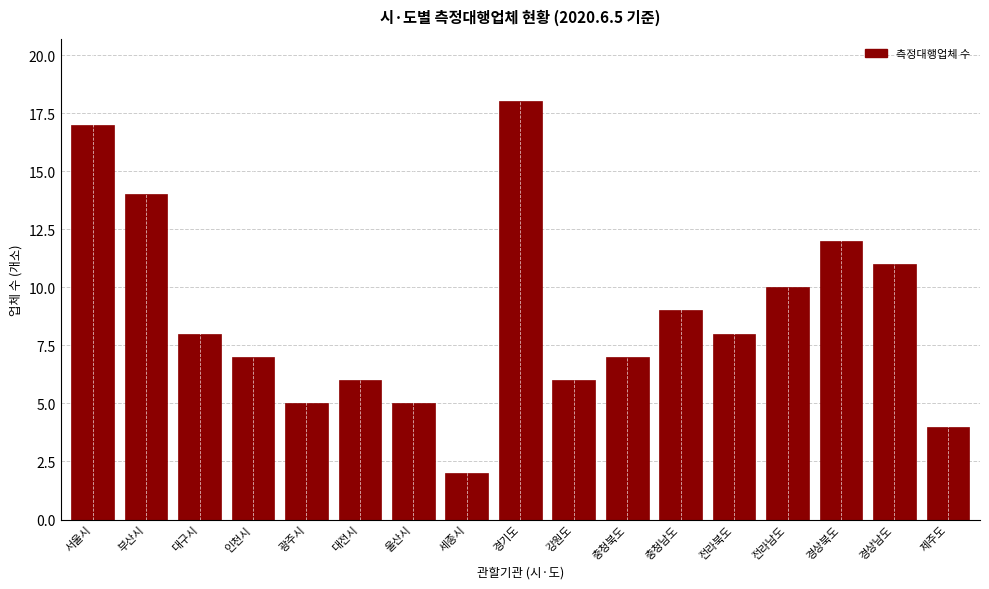

Reading left to right, extract all data points from this chart.

17	14	8	7	5	6	5	2	18	6	7	9	8	10	12	11	4